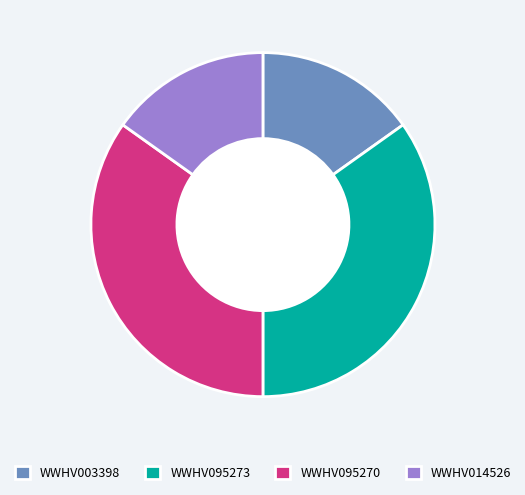

Is it true that WWHV003398 is 20% of the pie?

False